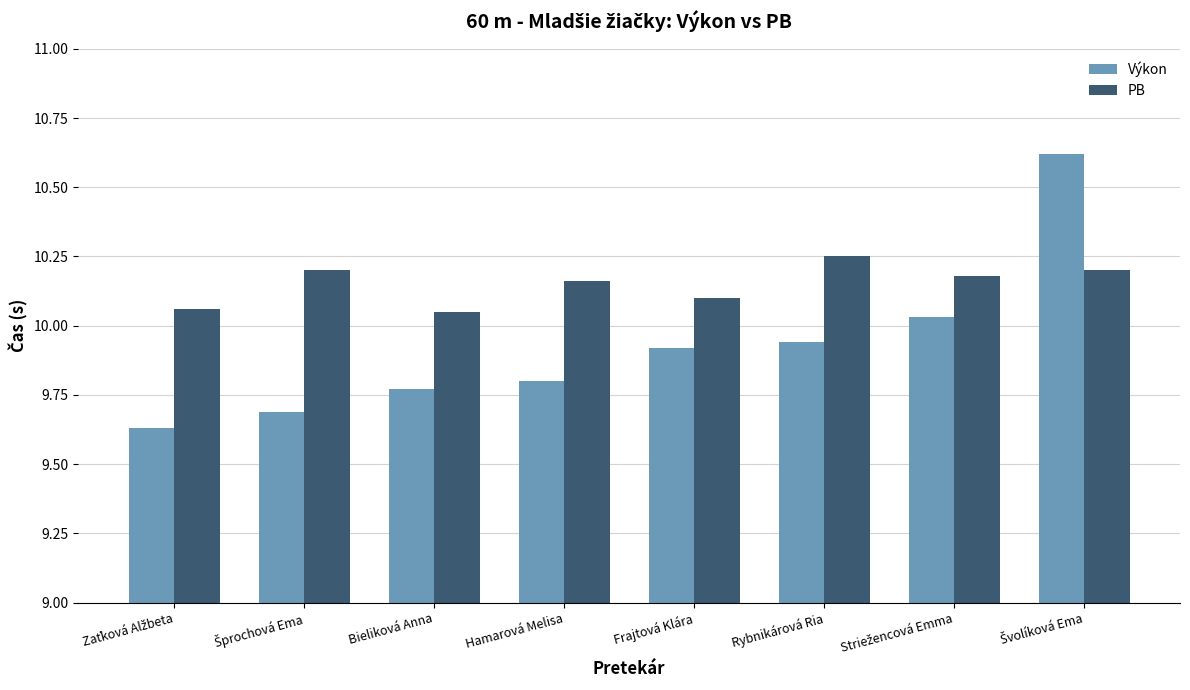

What is the spread (max minus min) of values at Rybnikárová Ria?

0.3